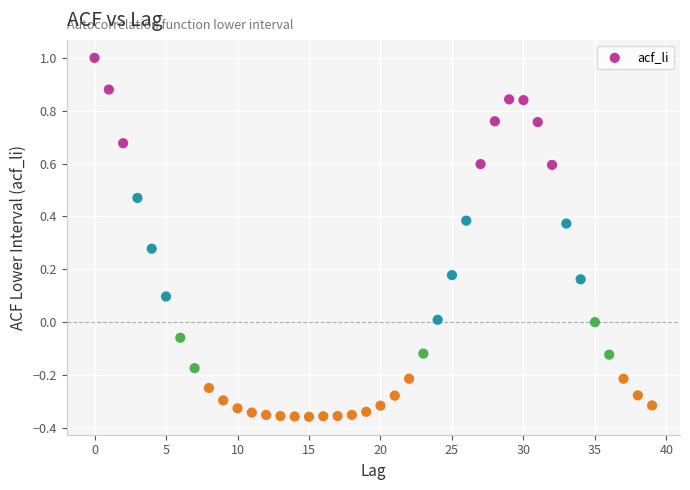

What is the range of Y values (max minus min)?

1.4